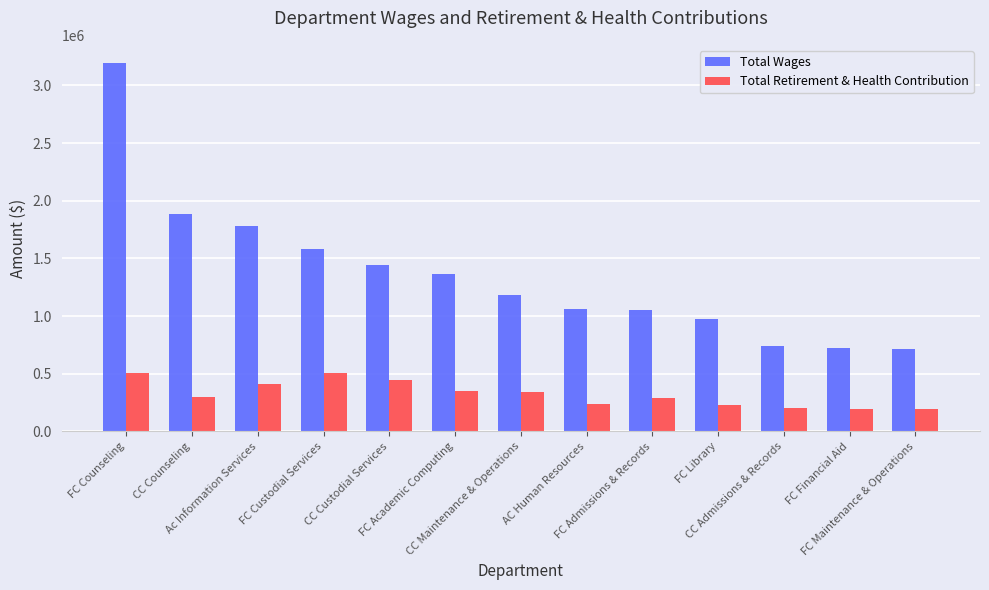

Where does the Total Wages series first go above 1179407?

FC Counseling